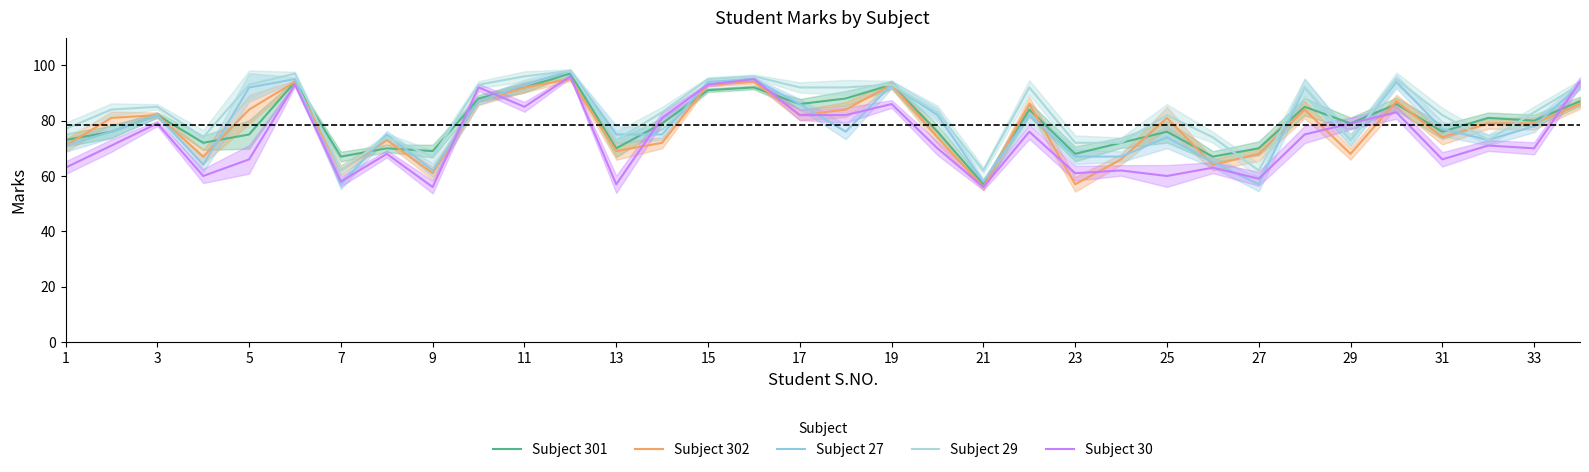

True or false: Subject 29 has more than 2 interior local peaks.

True